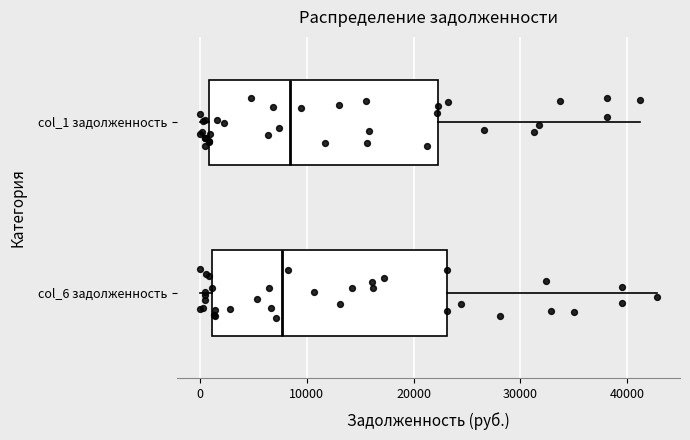

Where is the right edge of the box for col_1 задолженность on the x-axis? The values are not printed on the chart, so give them approximately, as read against the axis.

22000